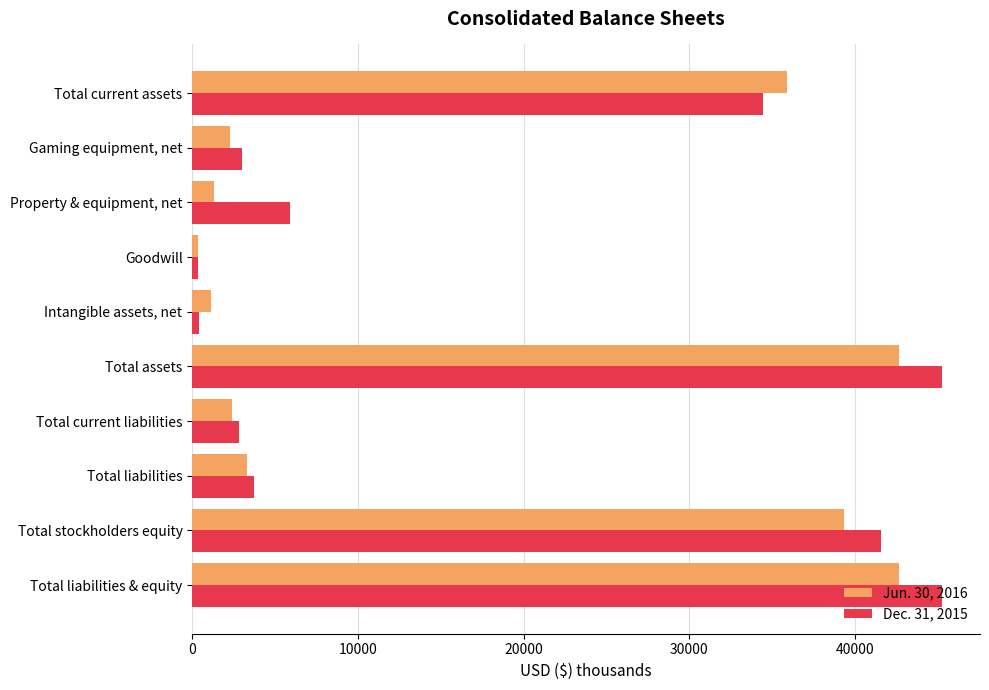

How many series are shown in this chart?

2